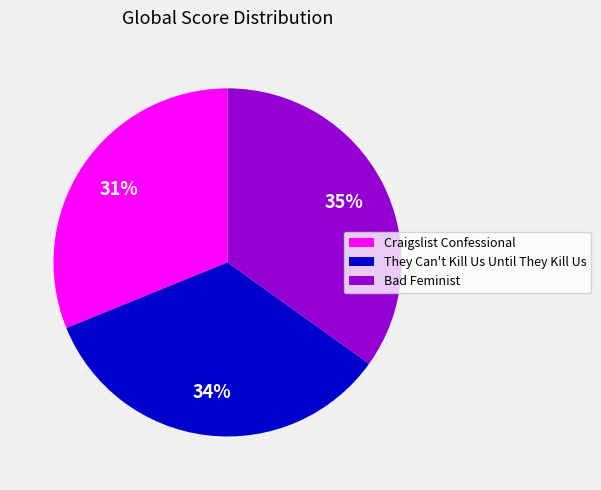

Is there any slice that represents more than half of the pie?

No